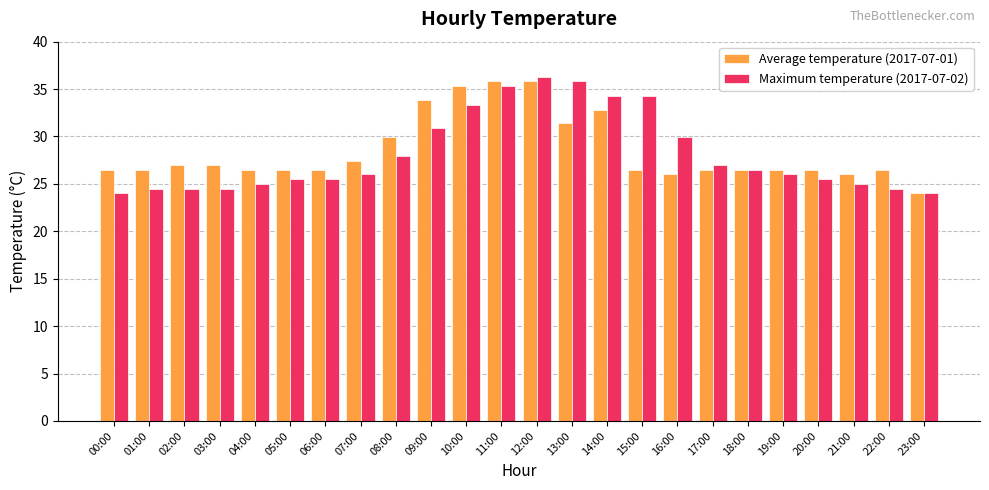

What is the label of the 15th bar from the left?

14:00